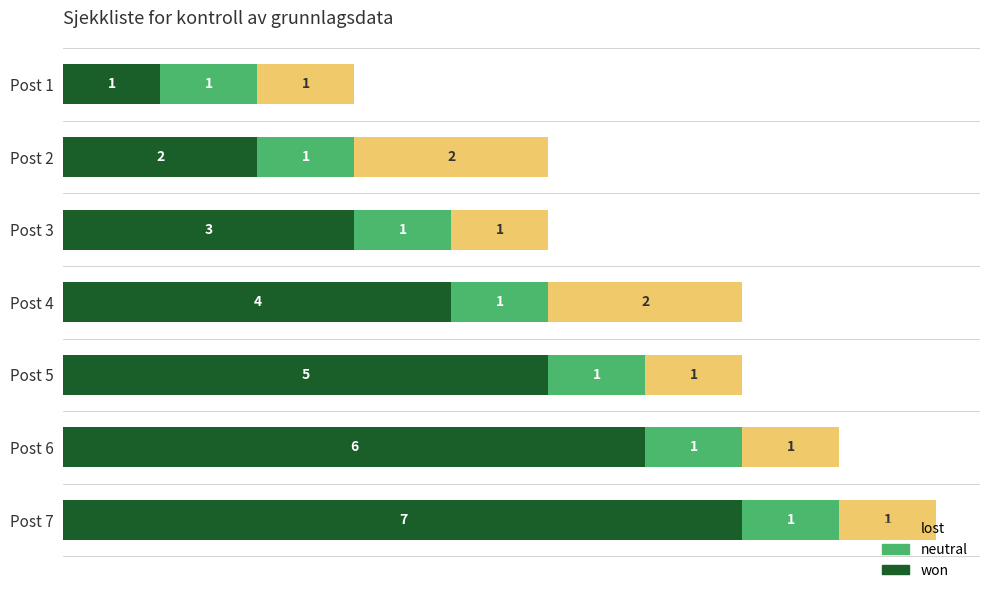

At which category is the sum across all series the highest?

Post 7